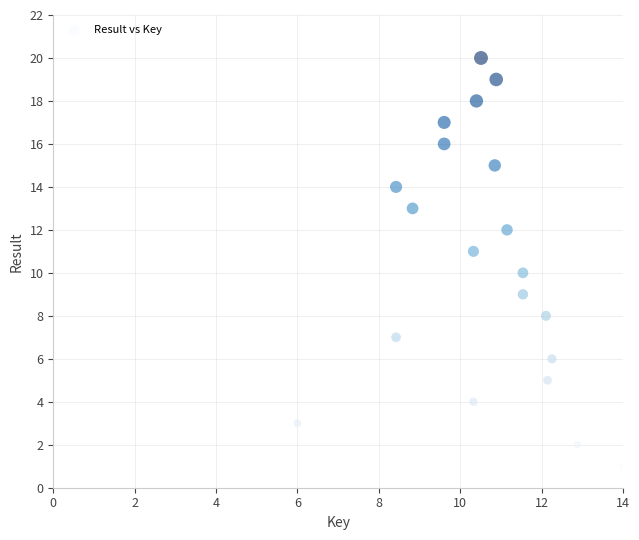

What is the range of Y values (max minus min)?

19